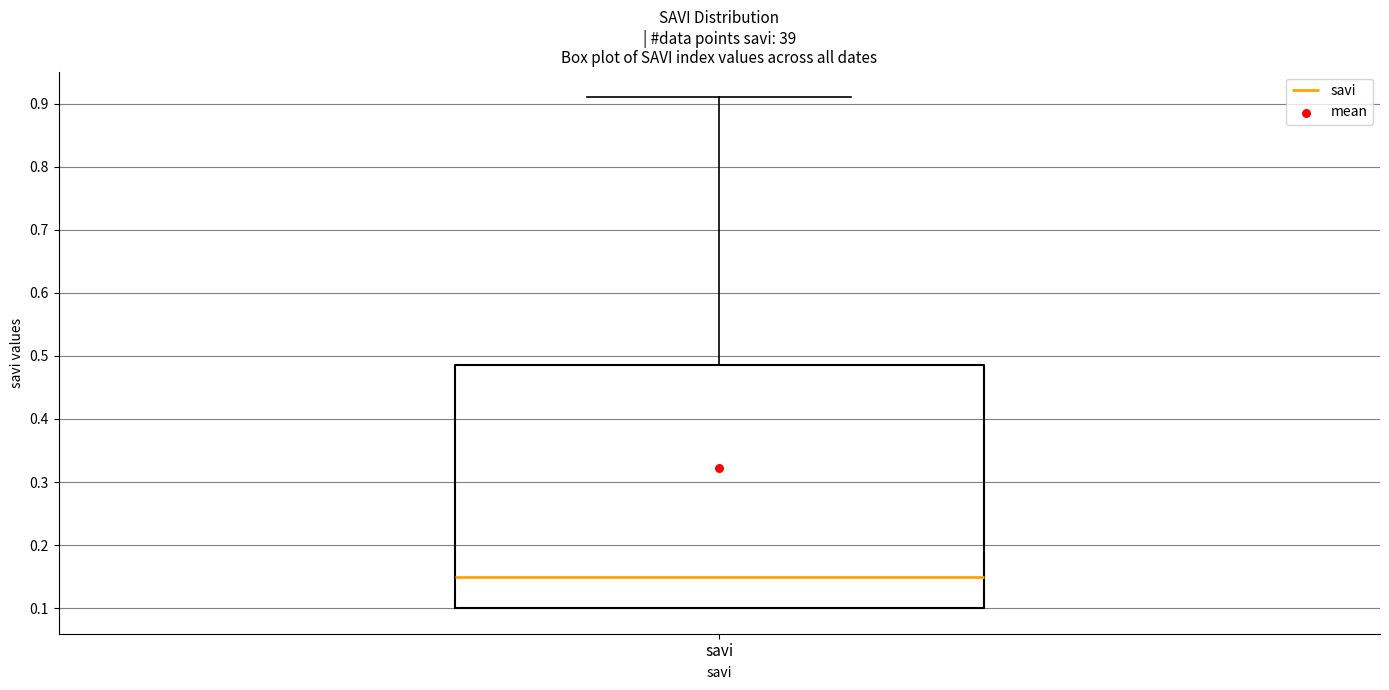

Read this box plot against the y-axis: the position of the median line, the range covered by the box, and the ends of both whiskers. The values are not printed on the chart, so give them approximately, as read against the axis.

median 0.15, box 0.10 to 0.49, whiskers 0.10 to 0.91